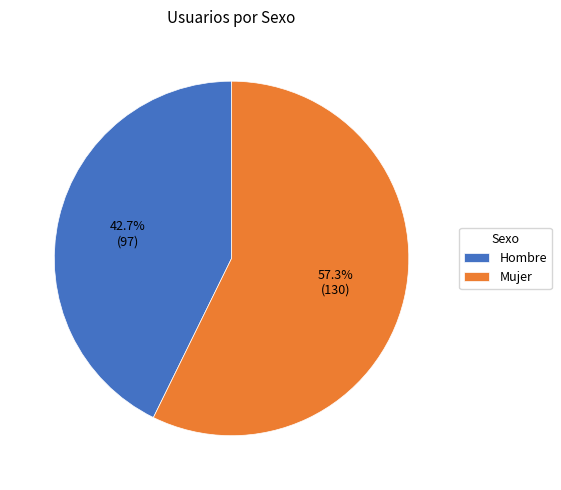

To the nearest percent, what is the difference between the largest and smallest slice percentages?

15%